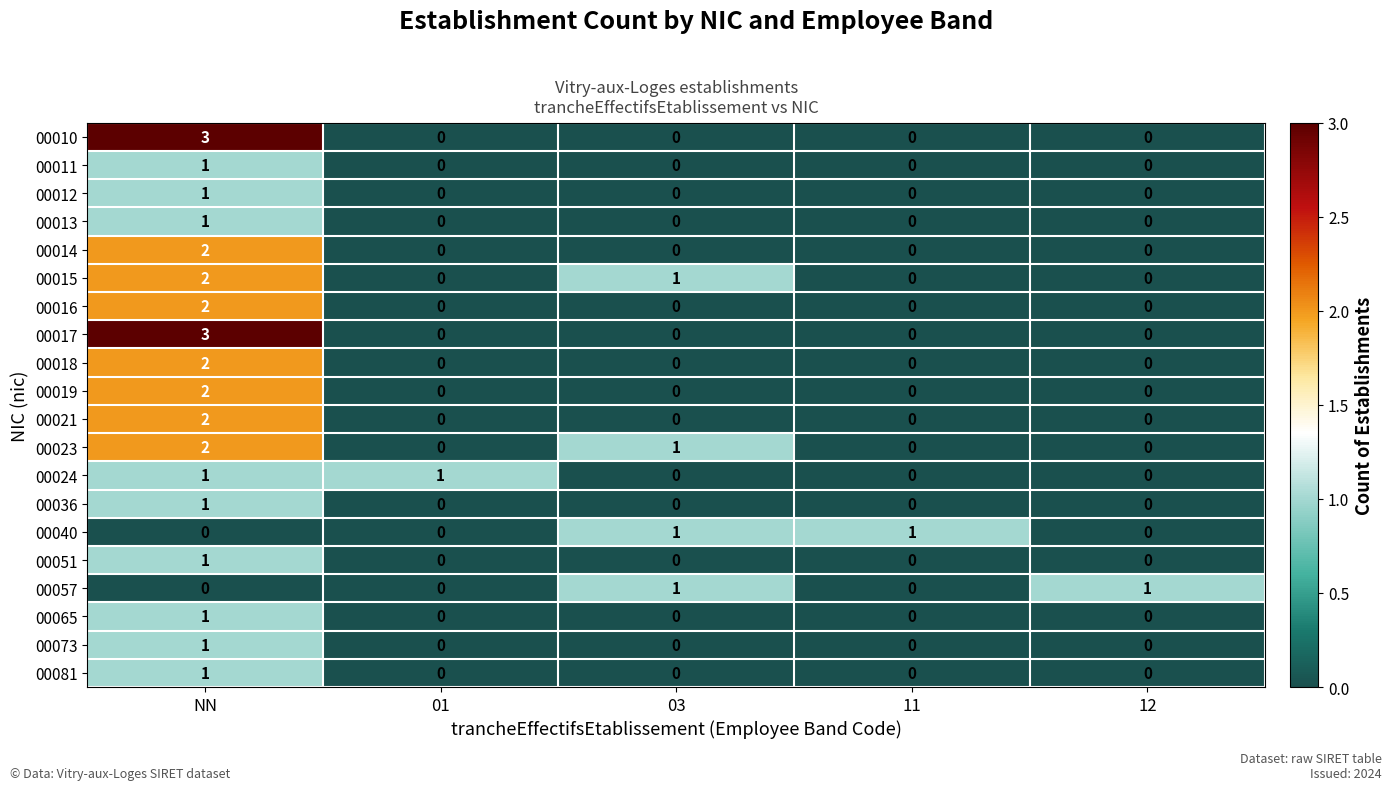

What is the total value across all series at NN?

29